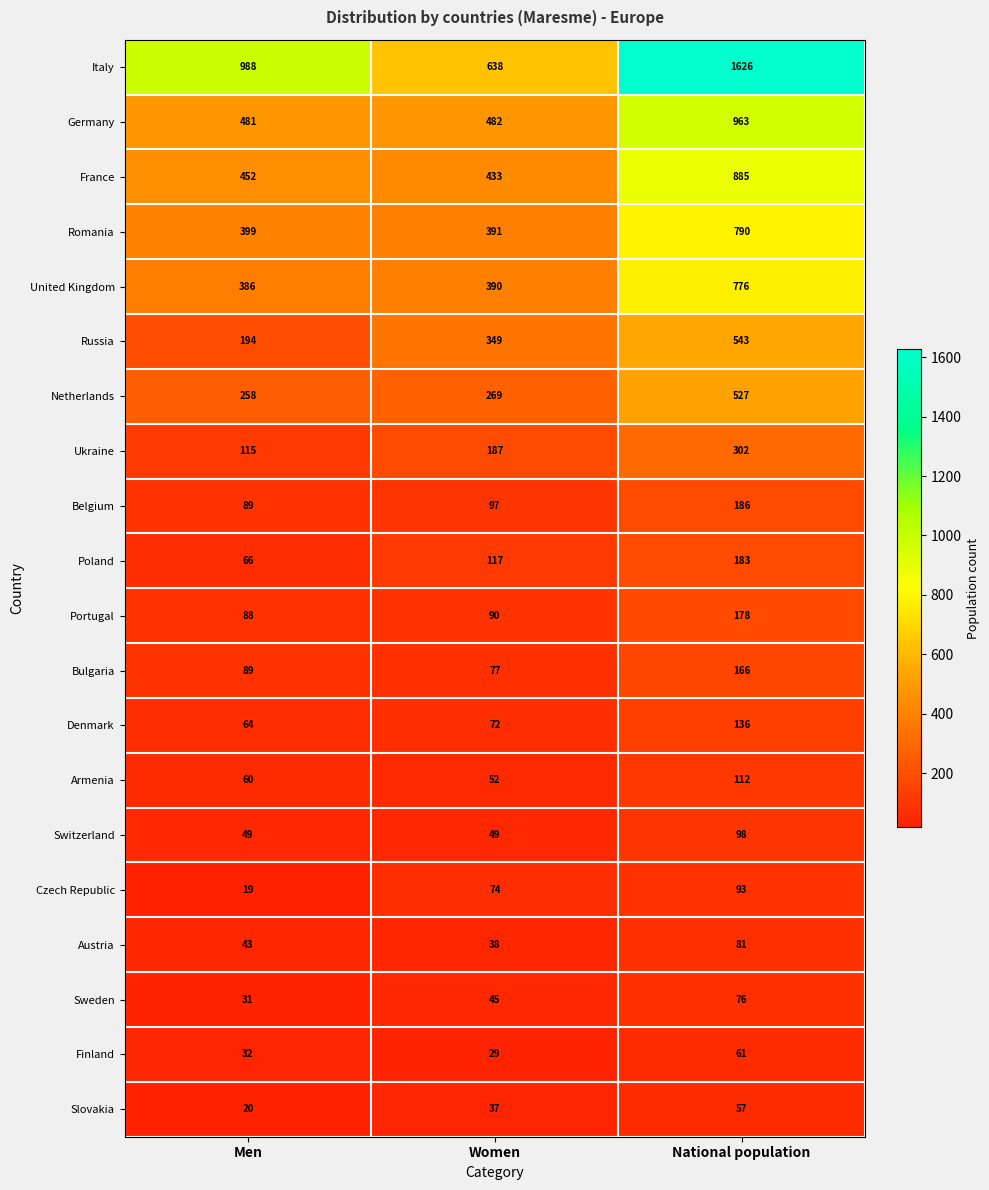

Between Men and National population, which series saw the biggest shift?

Italy